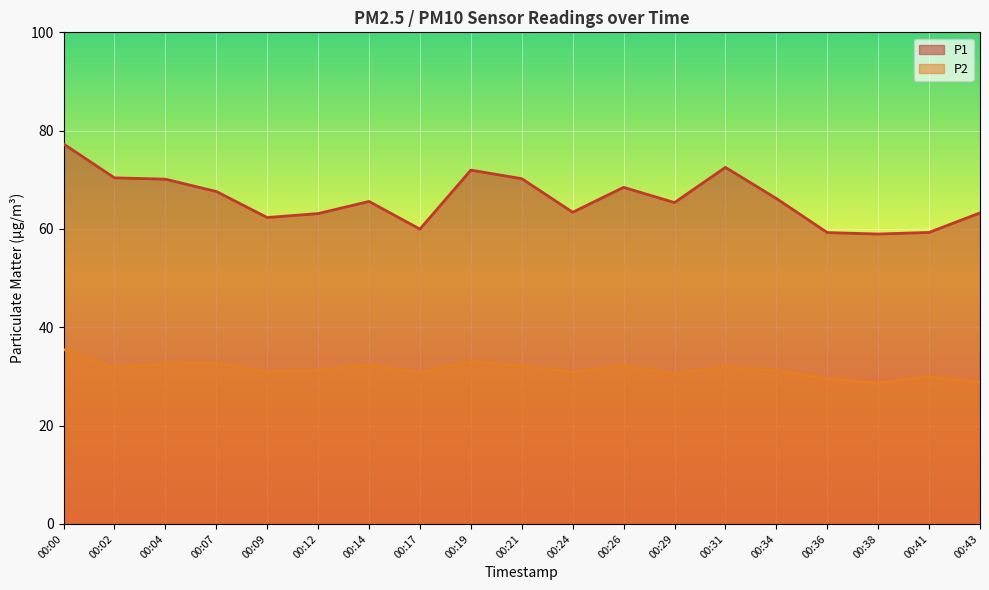

The value of P1 at 00:38 is 59.0. True or false?

True